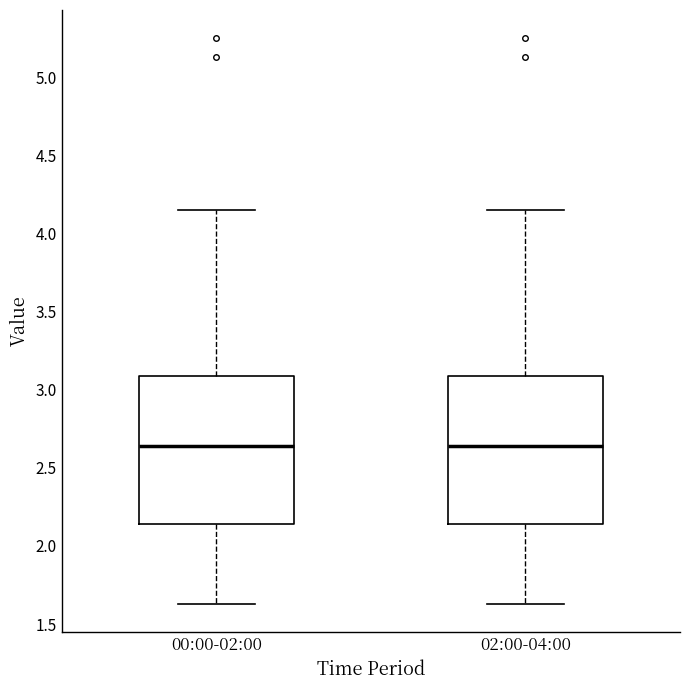

Where does the upper whisker of the box for 00:00-02:00 end on the y-axis? The values are not printed on the chart, so give them approximately, as read against the axis.

4.15